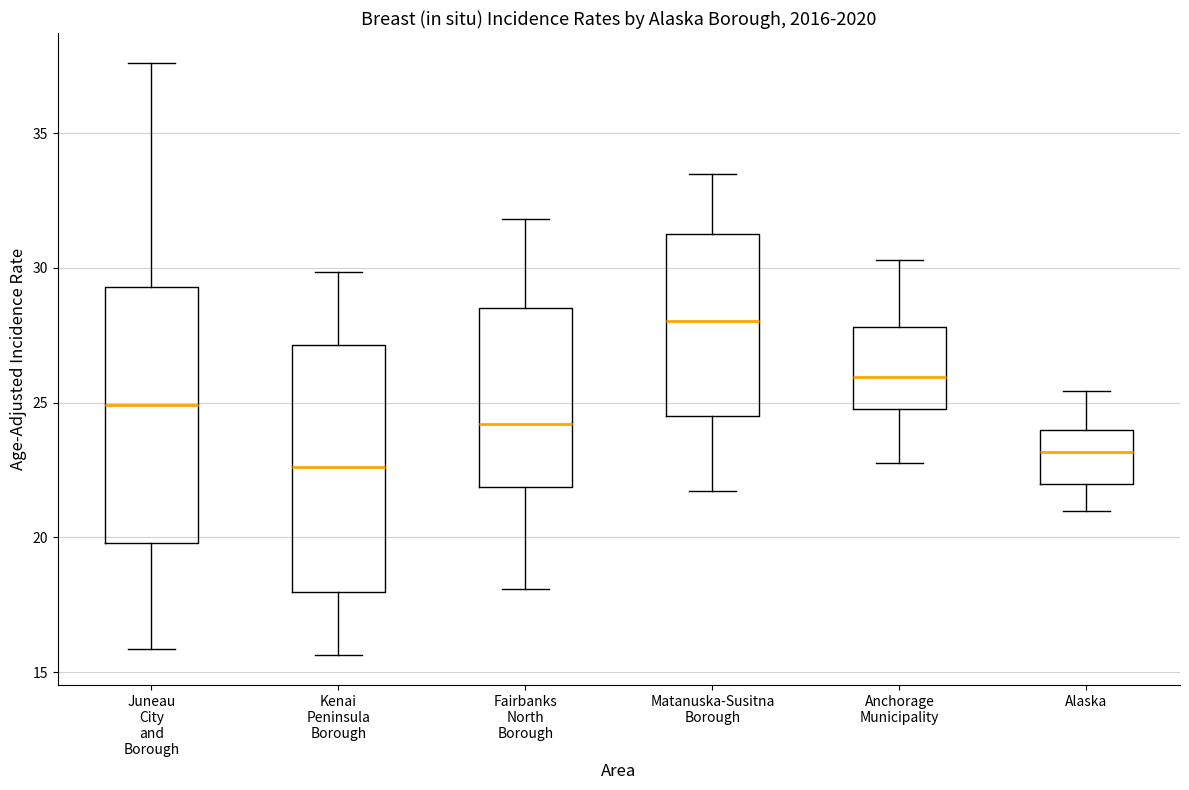

Where does the upper whisker of the box for Matanuska-Susitna Borough end on the y-axis? The values are not printed on the chart, so give them approximately, as read against the axis.

33.5